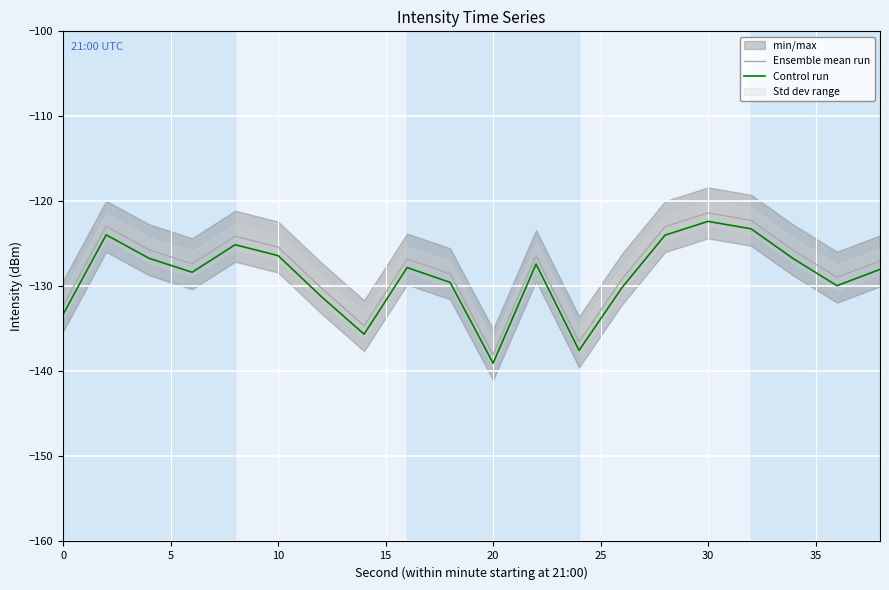

At which label does Control run reach its minimum?

20